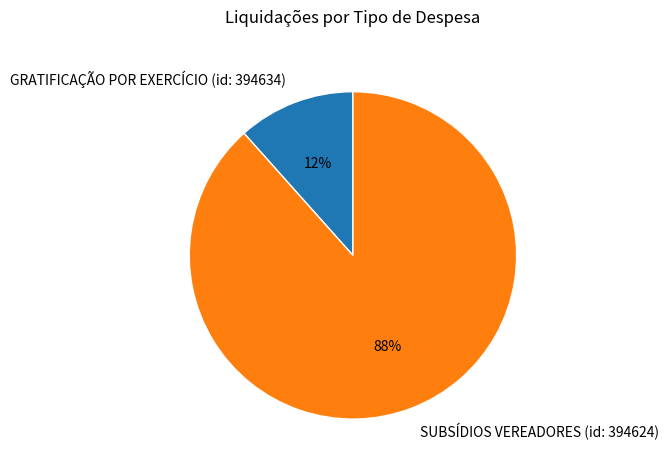

To the nearest percent, what is the combined percentage of GRATIFICAÇÃO POR EXERCÍCIO (id: 394634) and SUBSÍDIOS VEREADORES (id: 394624)?

100%